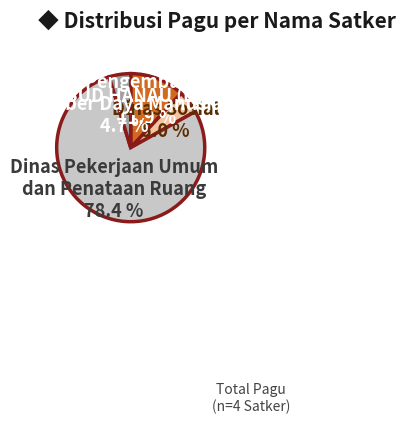

Is there any slice that represents more than half of the pie?

Yes